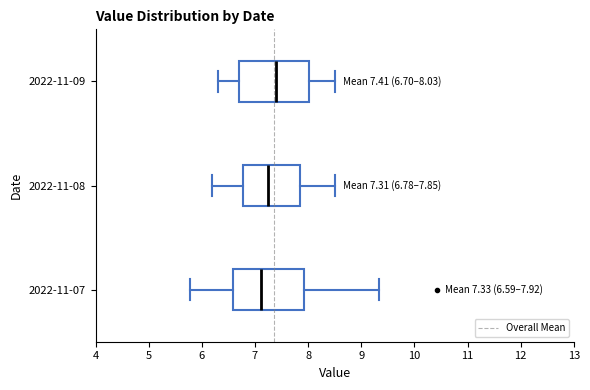

Which box has the furthest to the right median line?

2022-11-09